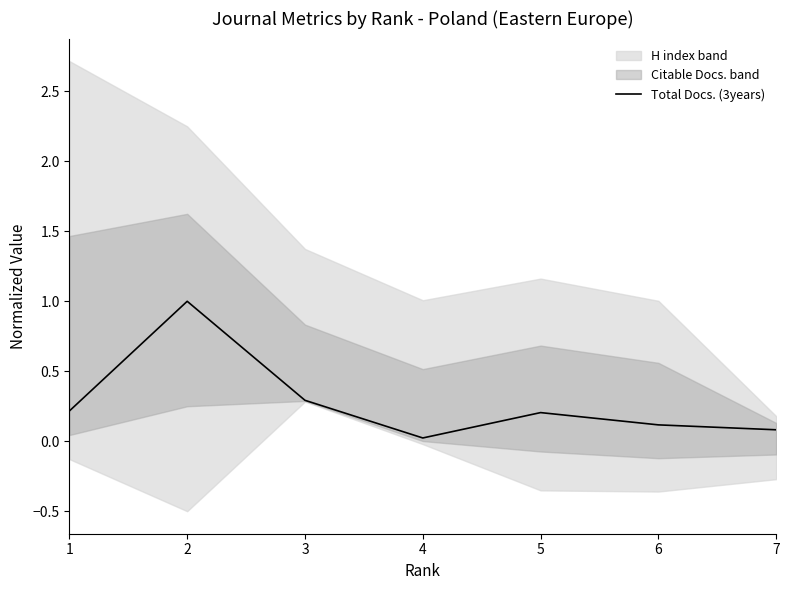

Is it true that the value at 1 is 0.2?

True